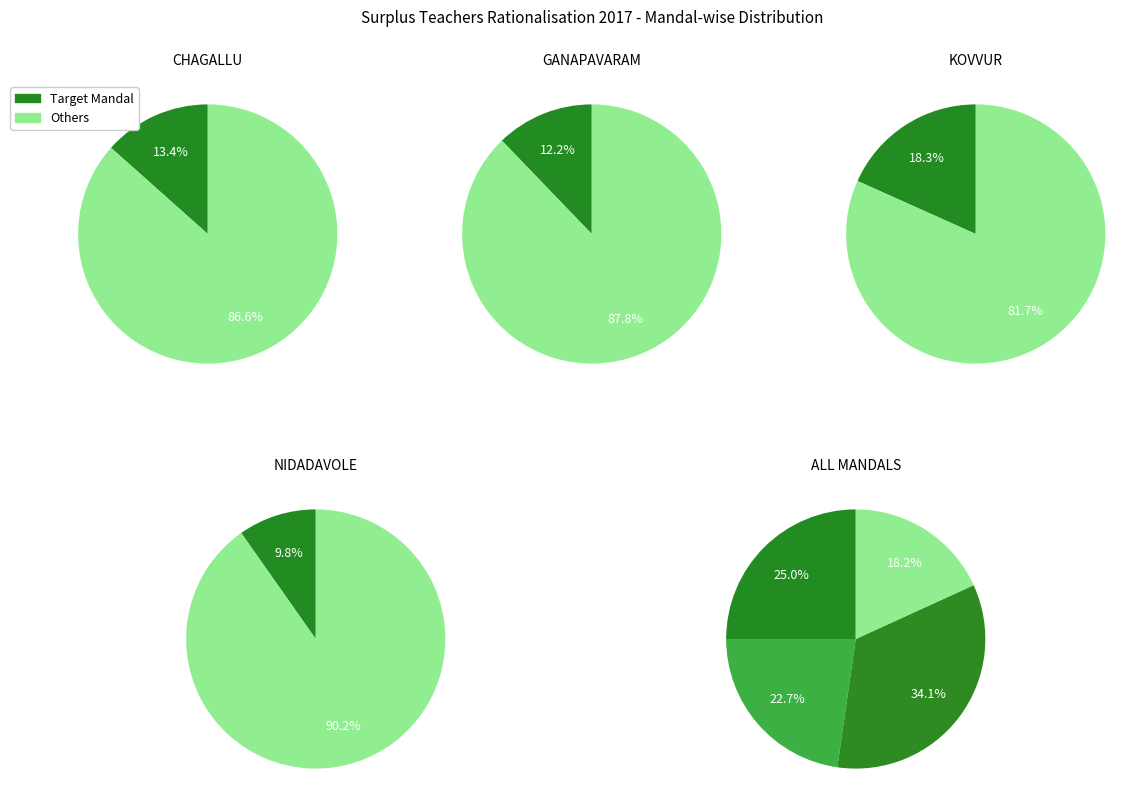

Does any single category account for the majority?

No